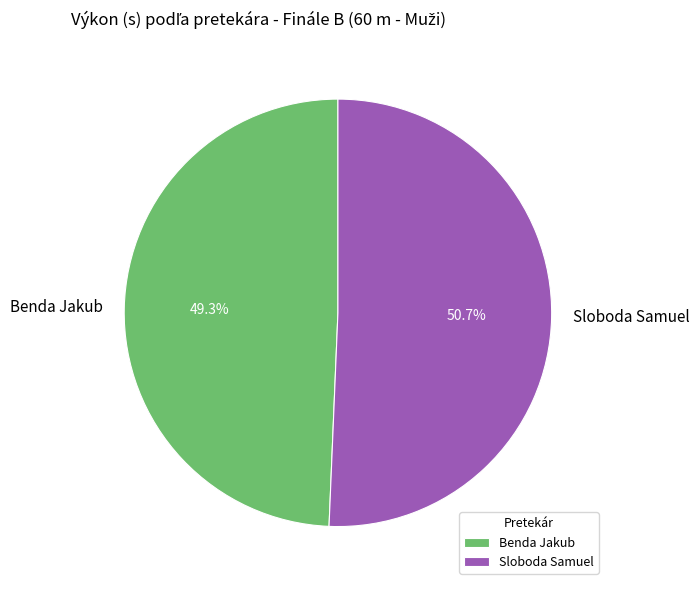

Approximately how many times larger is the value at Benda Jakub compared to Sloboda Samuel?

1.0